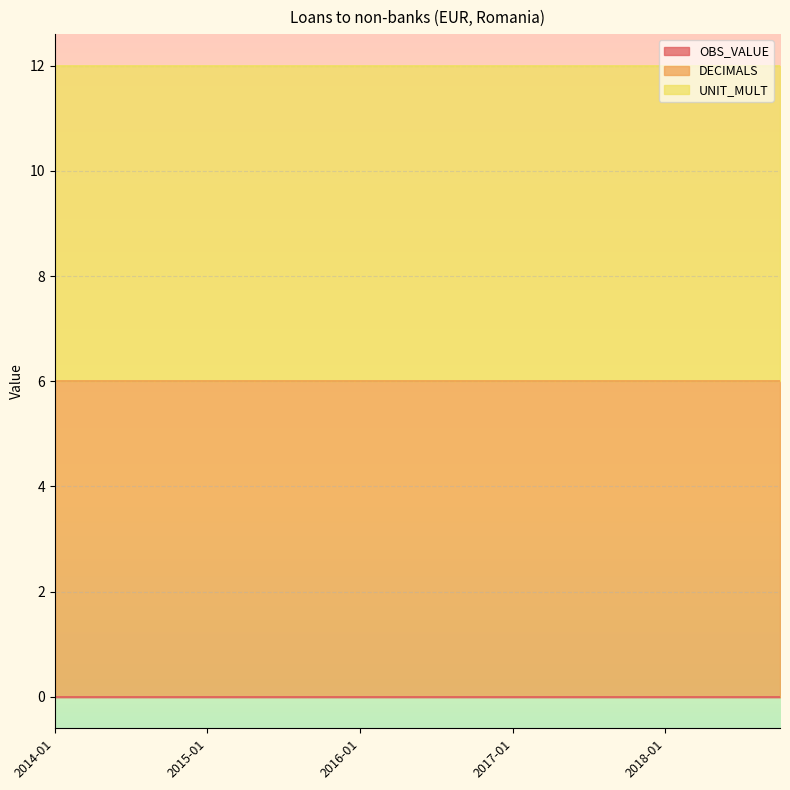

How many data points does each series have?

20